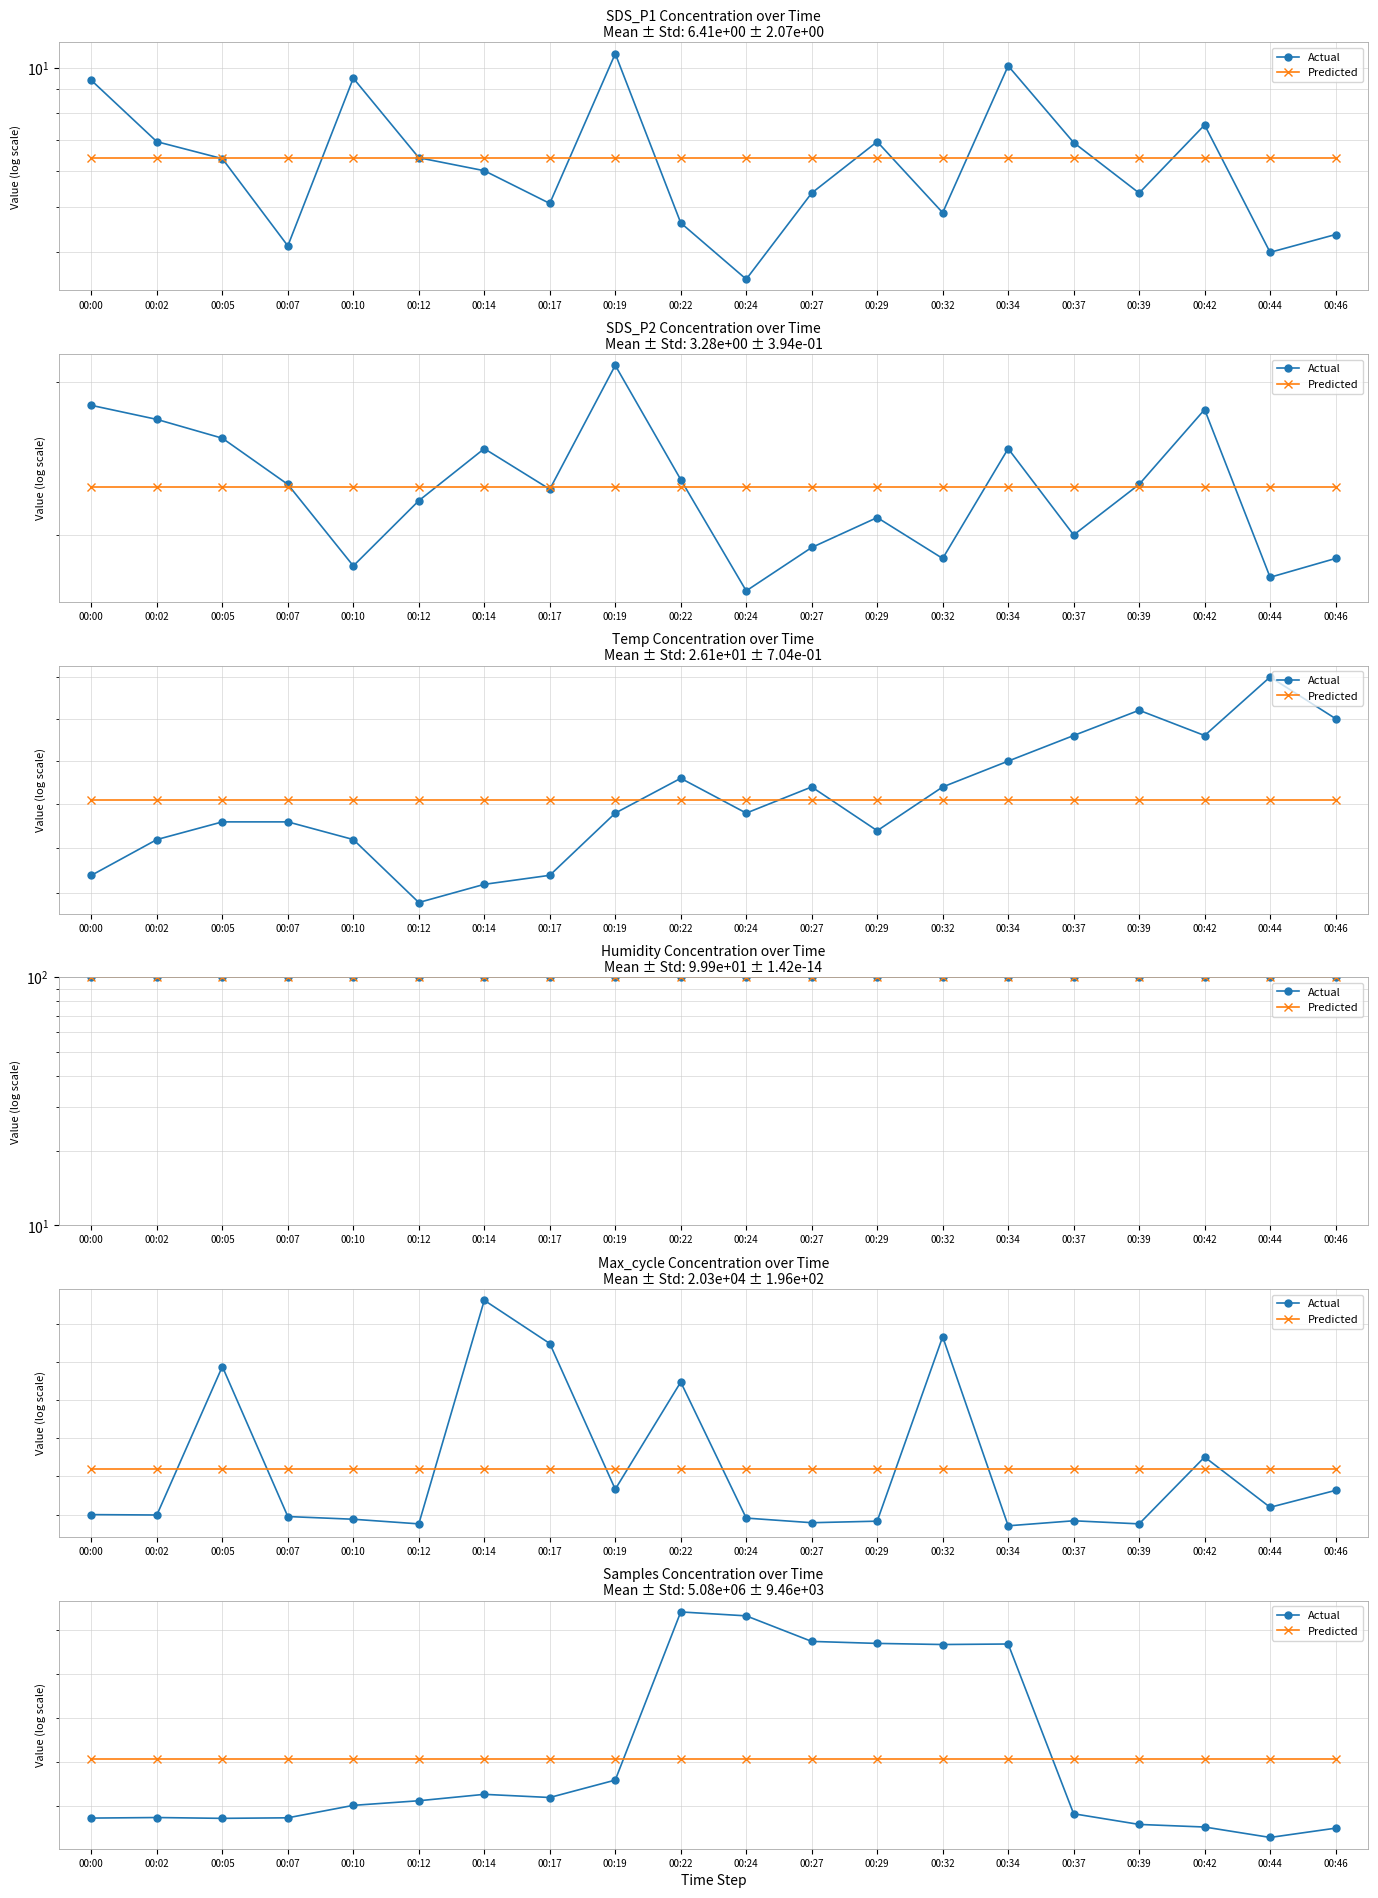

Between which two adjacent categories do Actual and Predicted first intersect?

00:19 and 00:22